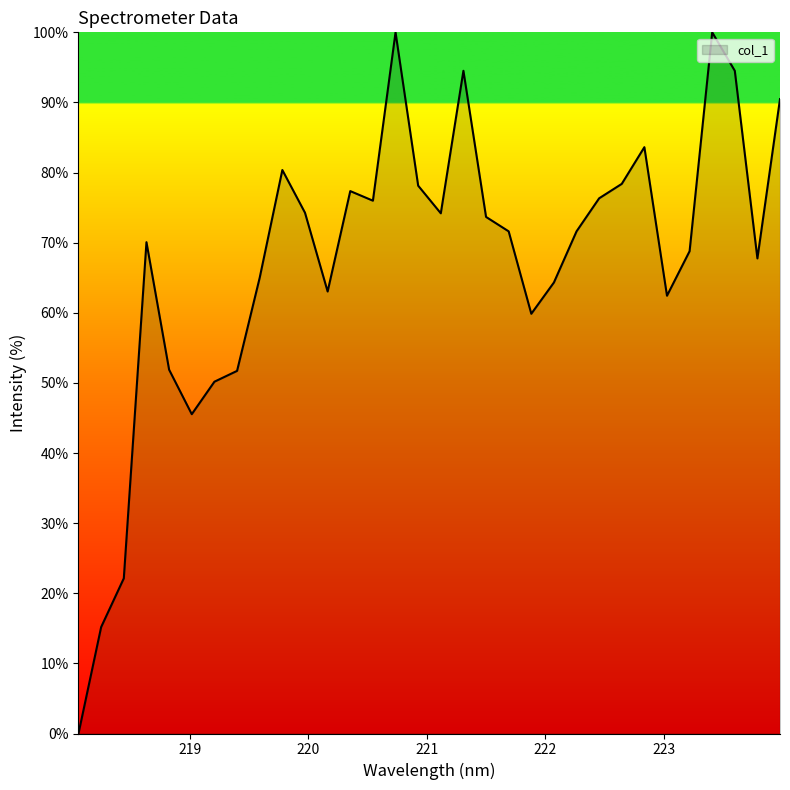

What is the maximum value shown in the chart?

100.0